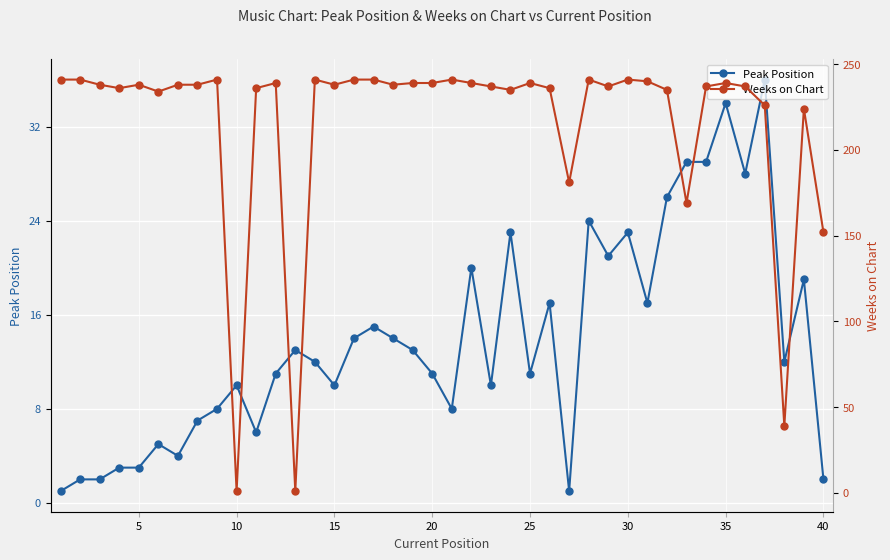

Count the number of data series in this chart.

2